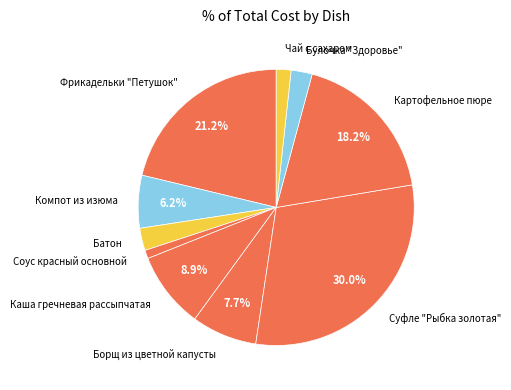

Combined, do Чай с сахаром and Фрикадельки "Петушок" account for over 50%?

No